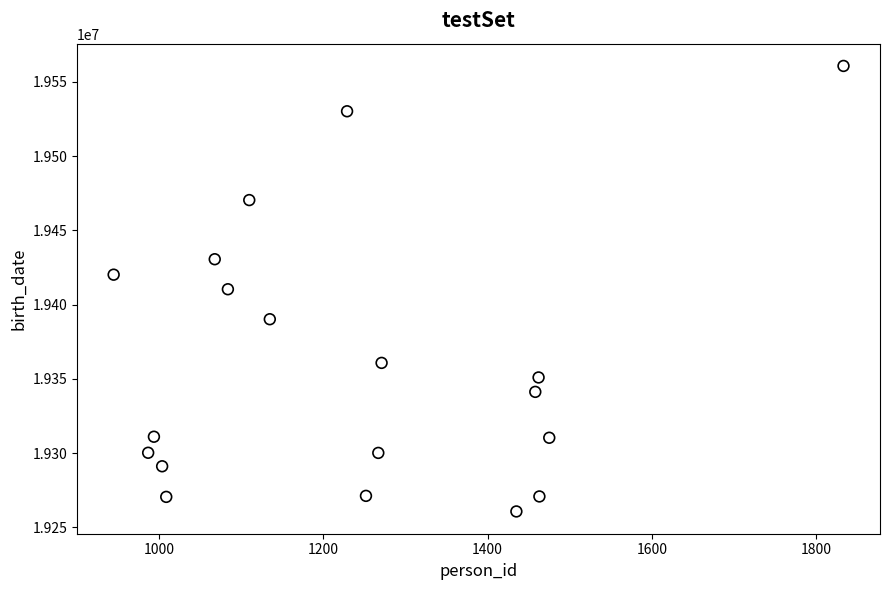

What is the range of X values (max minus min)?

888